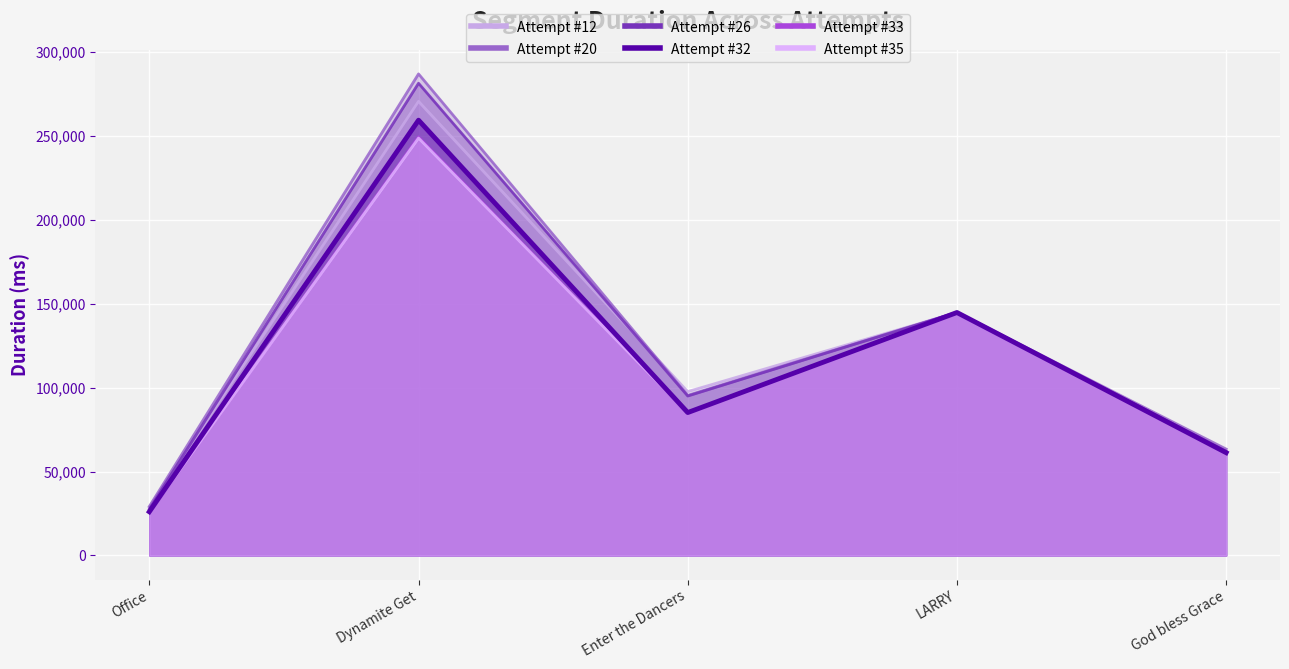

What is the total value across all series at Office?

162865